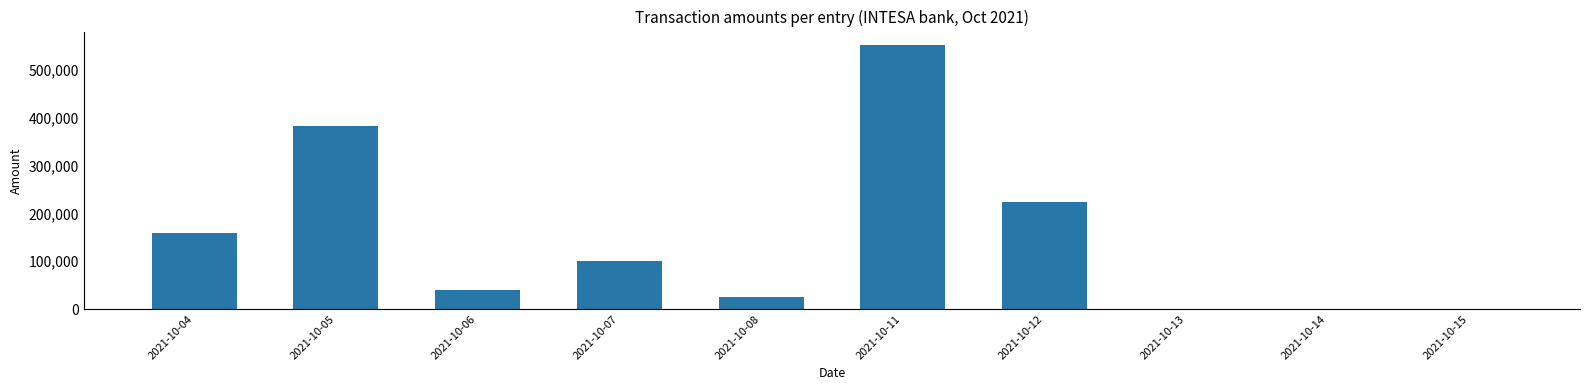

The value at 2021-10-12 is 327673.2. True or false?

False